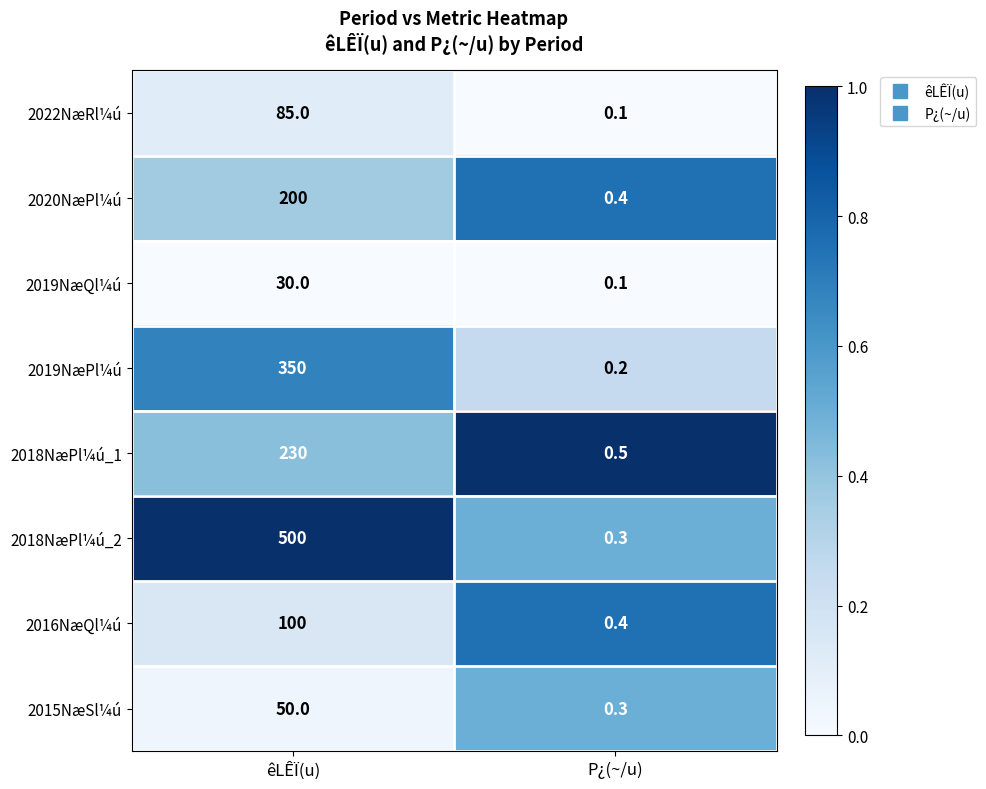

The 2019NæPl¼ú series shows 500.6 at êLÊÏ(u). True or false?

False